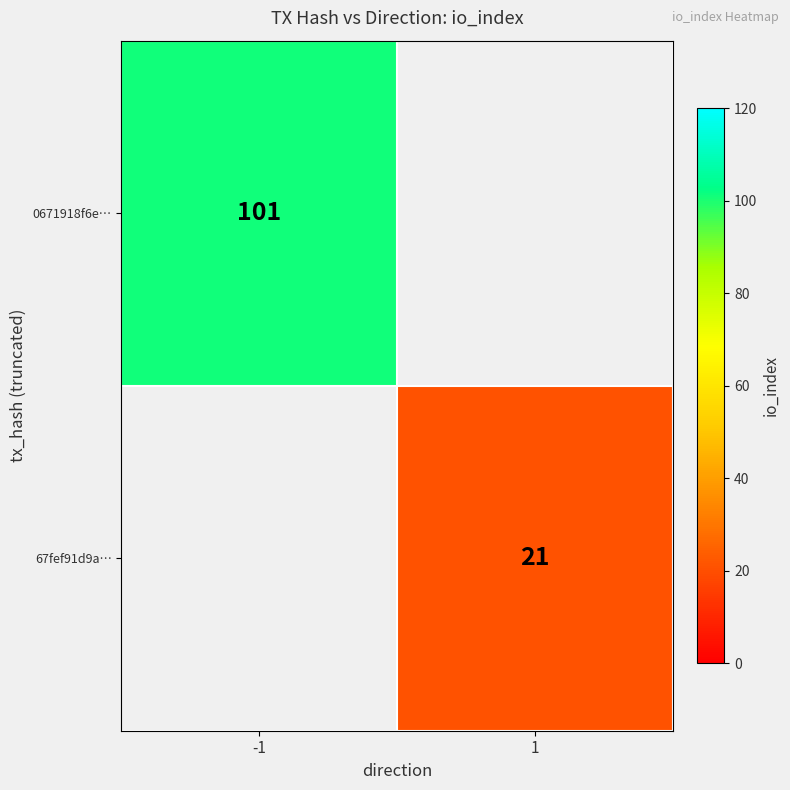

The 0671918f6e… series shows 101 at -1. True or false?

True